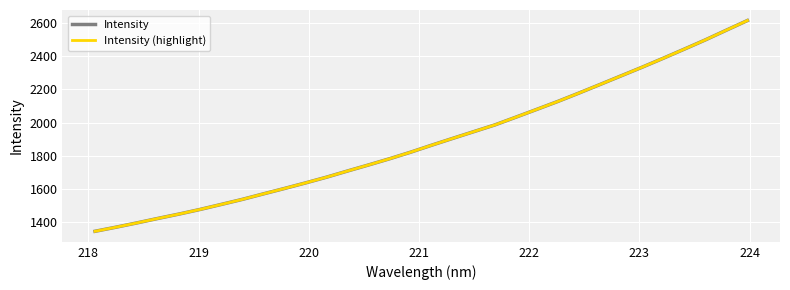

Is this an area chart (filled region under the line)?

No